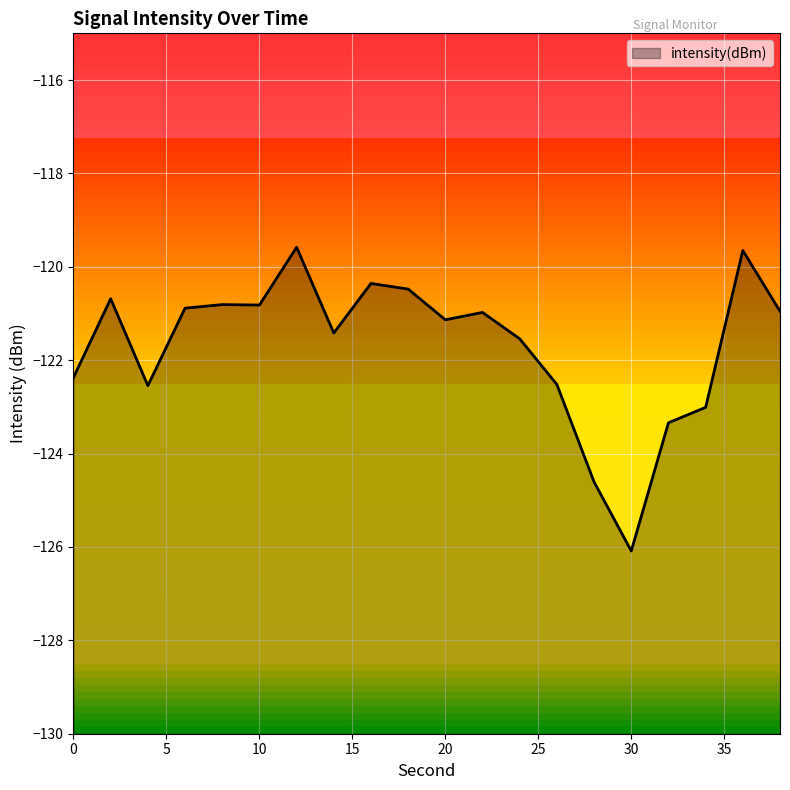

Which category has the highest value across all series?

12